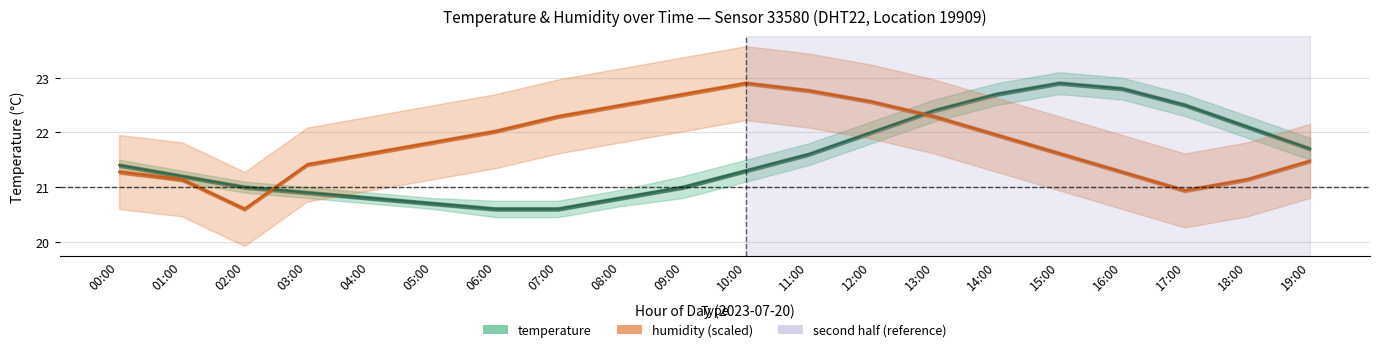

Does the chart display data point markers on the line(s)?

No